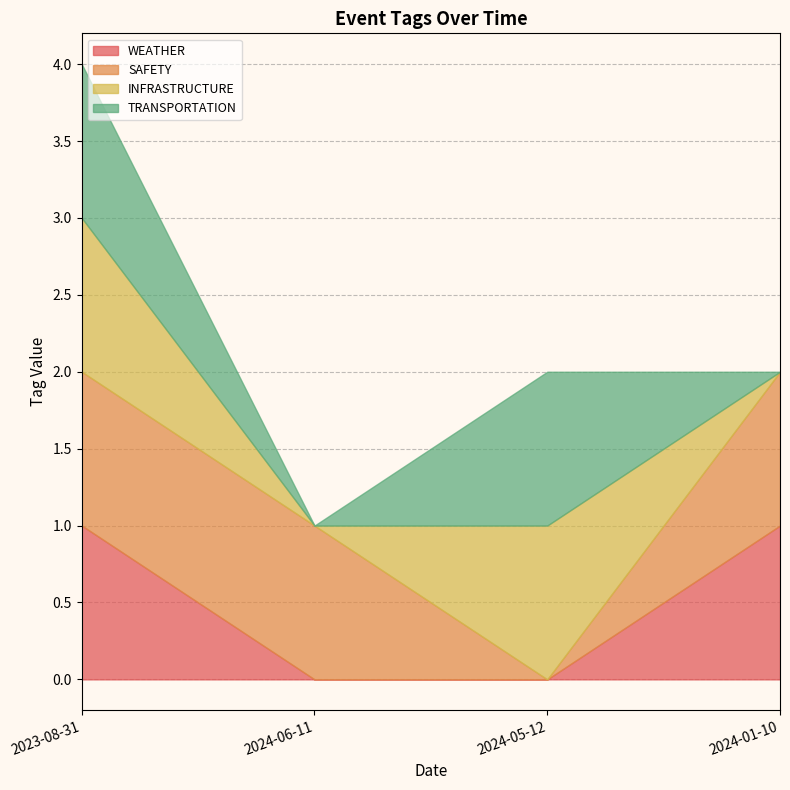

What position from the right is 2023-08-31?

4